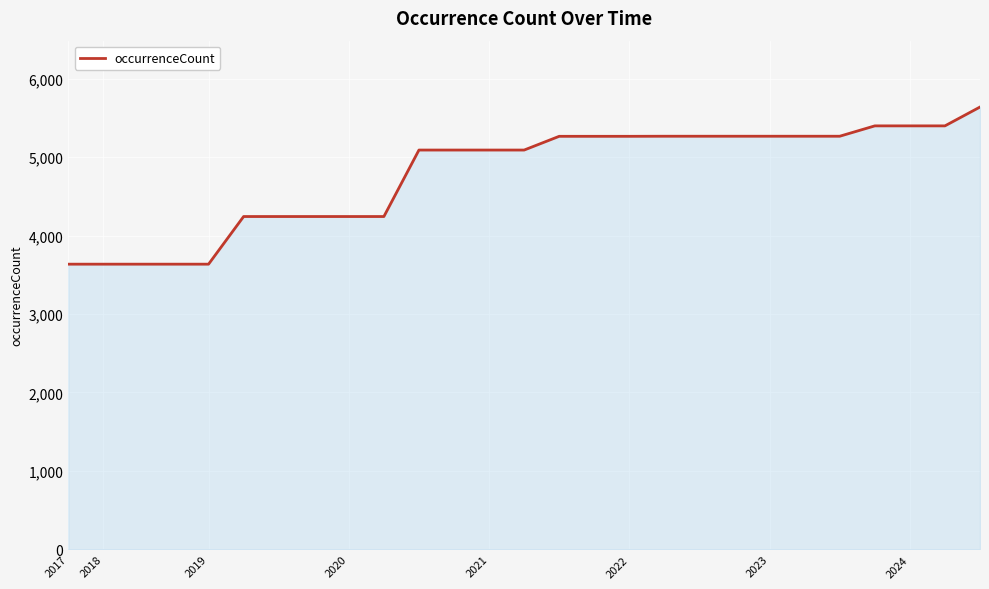

What is the maximum value shown in the chart?

5637